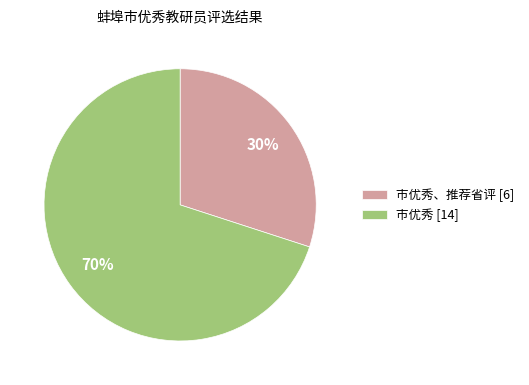

To the nearest percent, what is the combined percentage of 市优秀 [14] and 市优秀、推荐省评 [6]?

100%